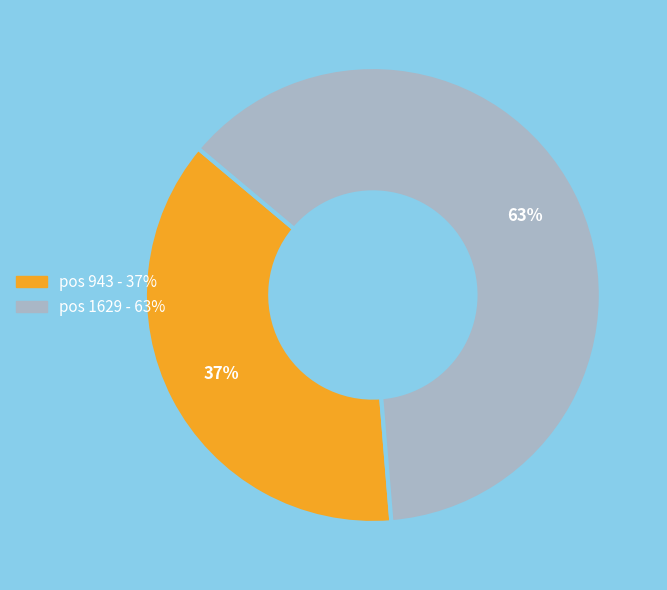

Is there any slice that represents more than half of the pie?

Yes